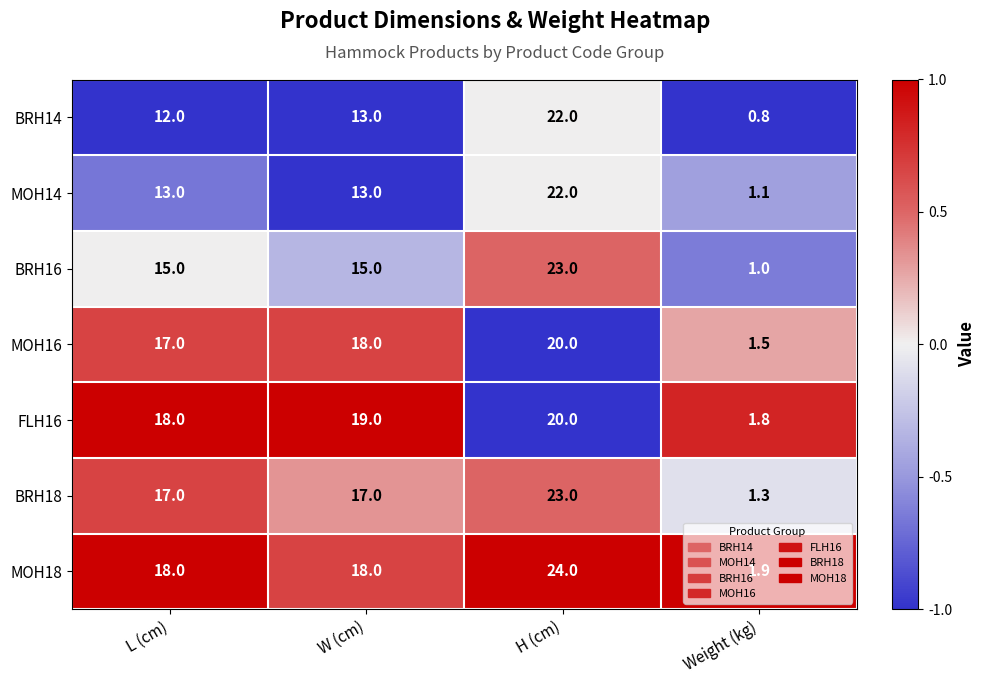

At which category is the sum across all series the highest?

H (cm)